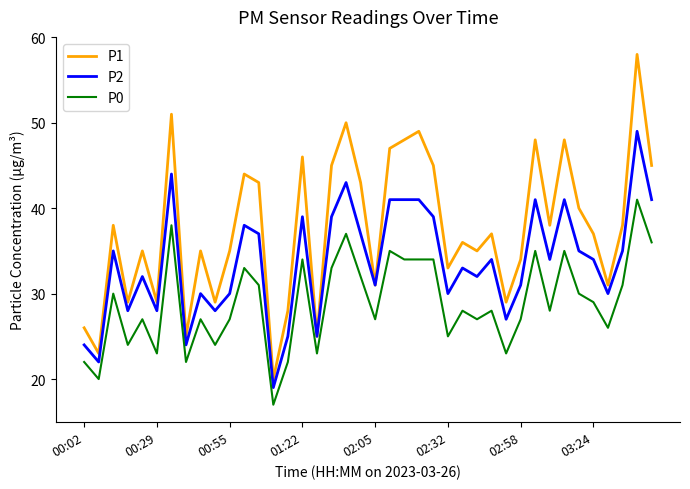

Which series has the largest total across all categories?

P1